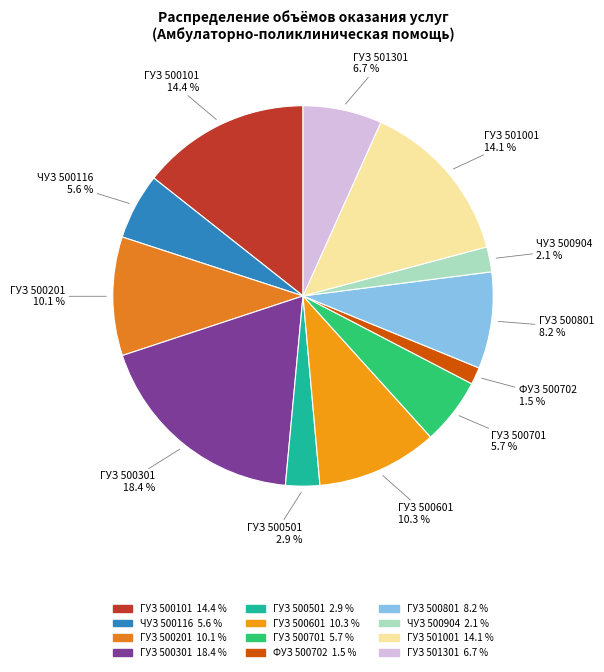

To the nearest percent, what is the difference between the largest and smallest slice percentages?

17%